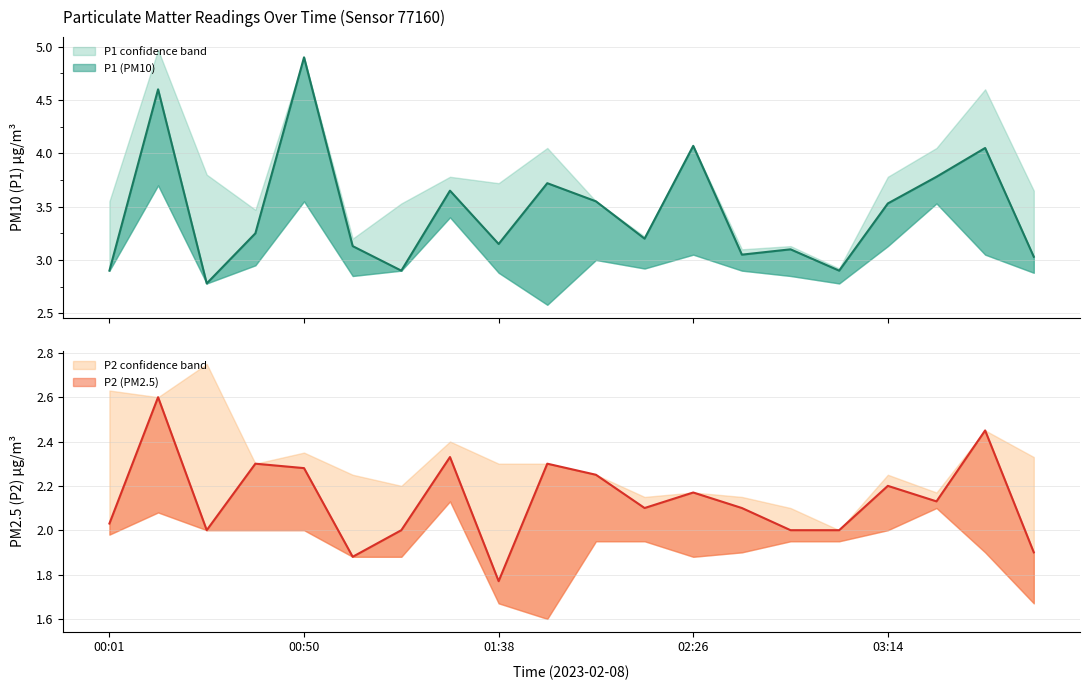

Reading right to left, extract all data points from this chart.

P1: 03:50=3.0	03:38=4.0	03:26=3.8	03:14=3.5	03:02=2.9	02:50=3.1	02:38=3.0	02:26=4.1	02:14=3.2	02:02=3.5	01:50=3.7	01:38=3.1	01:26=3.6	01:14=2.9	01:02=3.1	00:50=4.9	00:38=3.2	00:25=2.8	00:13=4.6	00:01=2.9
P2: 03:50=1.9	03:38=2.5	03:26=2.1	03:14=2.2	03:02=2.0	02:50=2.0	02:38=2.1	02:26=2.2	02:14=2.1	02:02=2.2	01:50=2.3	01:38=1.8	01:26=2.3	01:14=2.0	01:02=1.9	00:50=2.3	00:38=2.3	00:25=2.0	00:13=2.6	00:01=2.0